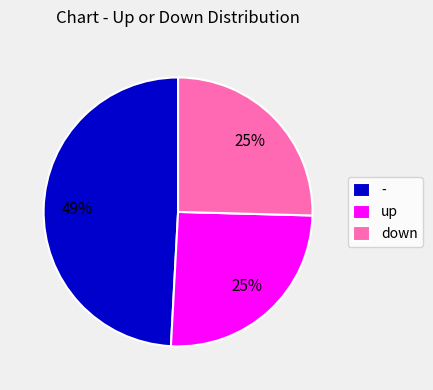

Combined, do - and down account for over 50%?

Yes